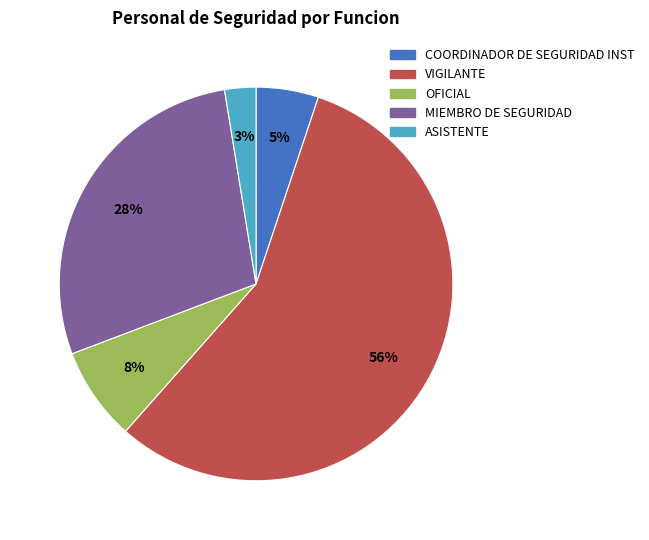

What percentage is the MIEMBRO DE SEGURIDAD slice, to the nearest percent?

28%